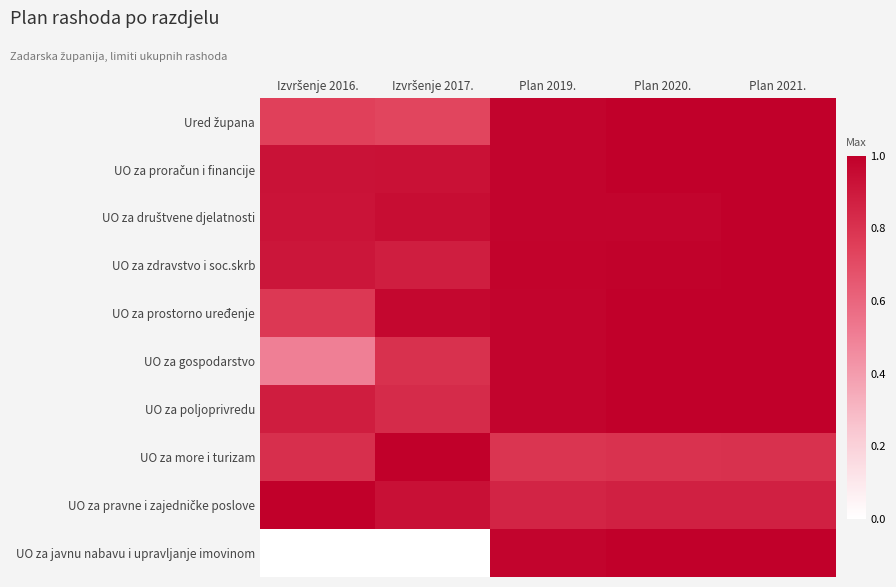

Which series has the widest spread of values?

UO za javnu nabavu i upravljanje imovinom